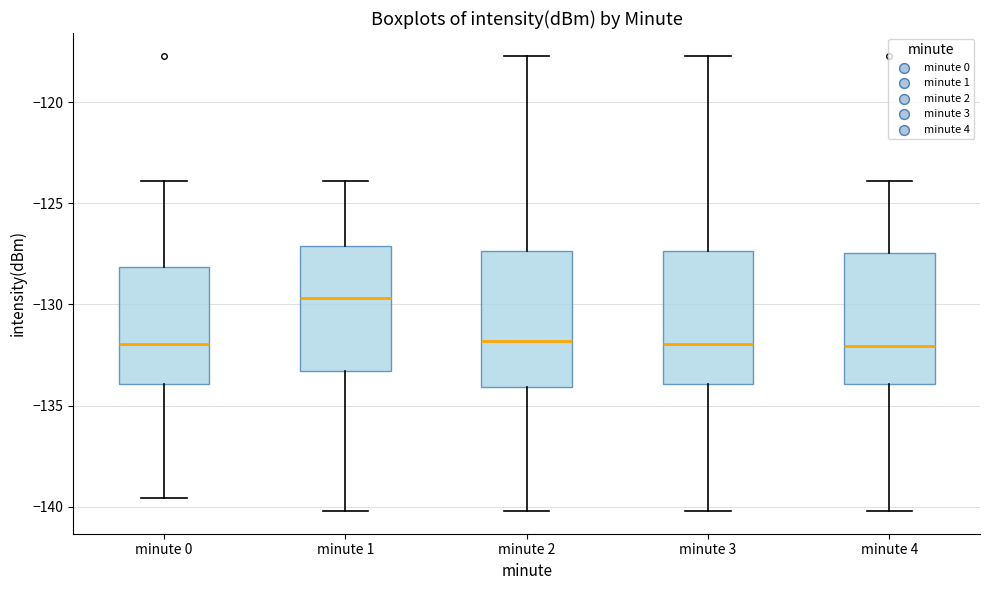

Reading left to right, transcribe this box plot: for each box, give where its median line is, the range the box spans, and where its two whiskers end, as read against the y-axis. The values are not printed on the chart, so give them approximately, as read against the axis.

minute 0: median -132.0, box -134.0 to -128.0, whiskers -139.5 to -124.0
minute 1: median -129.5, box -133.5 to -127.0, whiskers -140.0 to -124.0
minute 2: median -132.0, box -134.0 to -127.5, whiskers -140.0 to -117.5
minute 3: median -132.0, box -134.0 to -127.5, whiskers -140.0 to -117.5
minute 4: median -132.0, box -134.0 to -127.5, whiskers -140.0 to -124.0